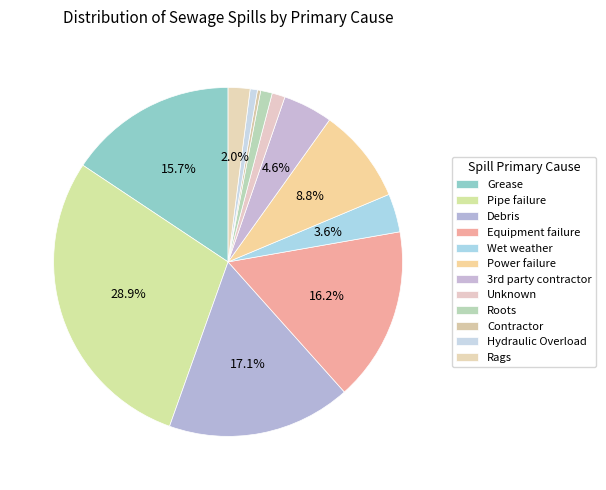

Which category has the smallest portion of the pie?

Contractor